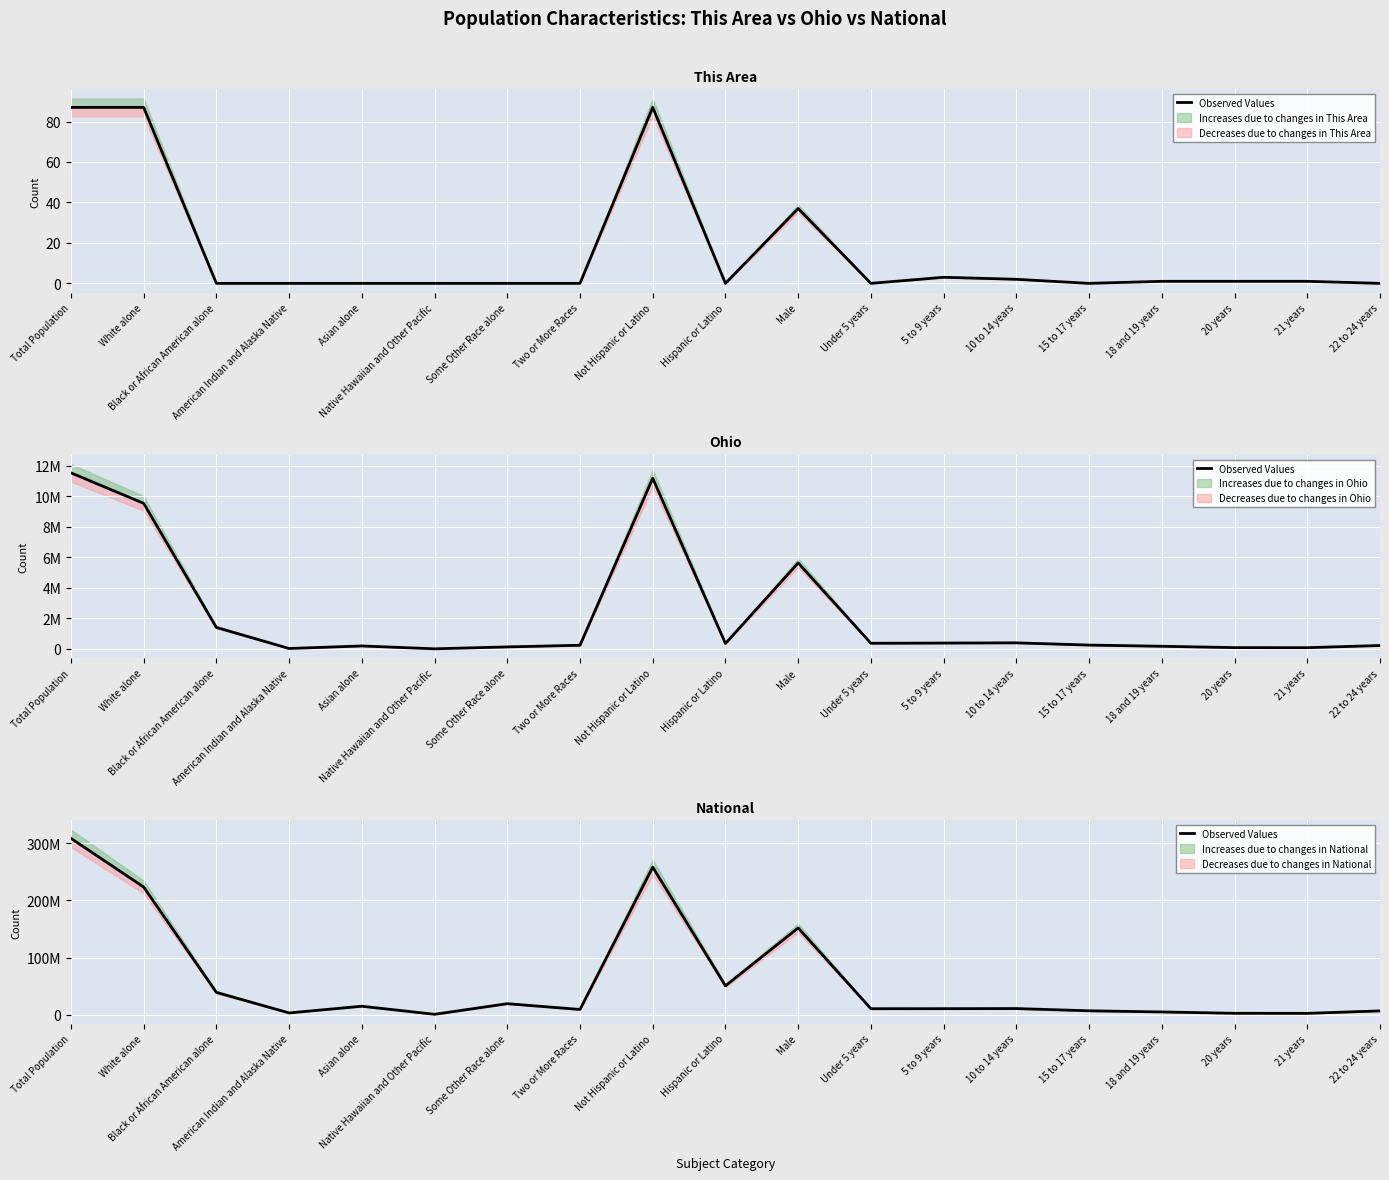

What is the maximum value shown in the chart?

308745538